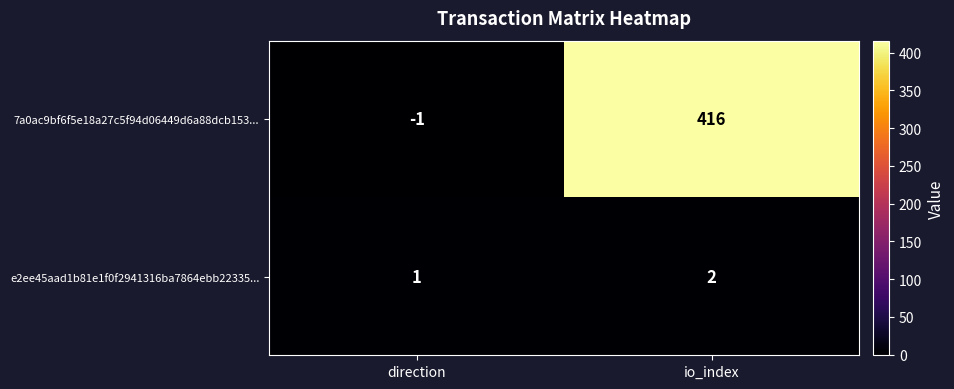

What is the sum of all e2ee45aad1b81e1f0f2941316ba7864ebb22335... values?

3